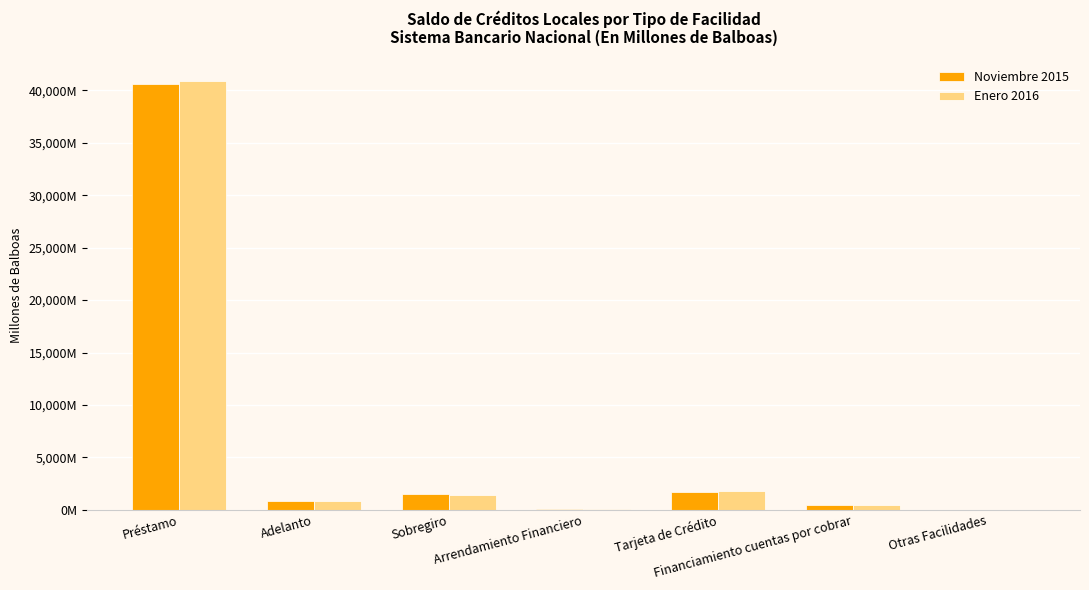

What are all the series names shown in the legend?

Noviembre 2015, Enero 2016